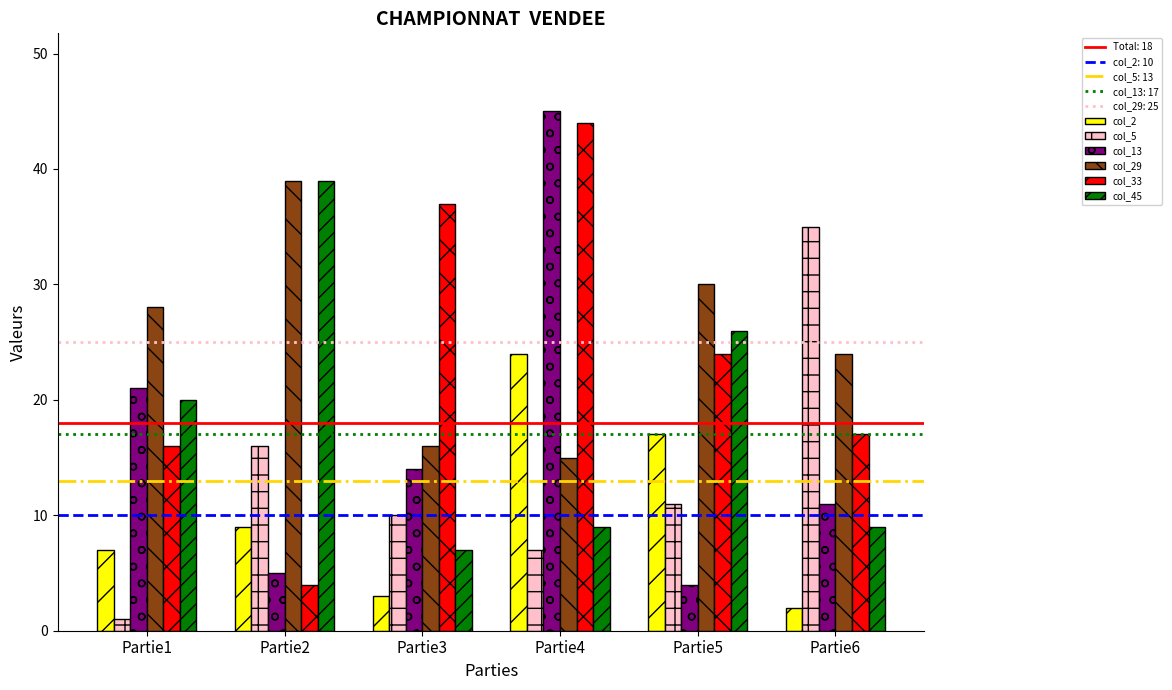

Which series has the widest spread of values?

col_13